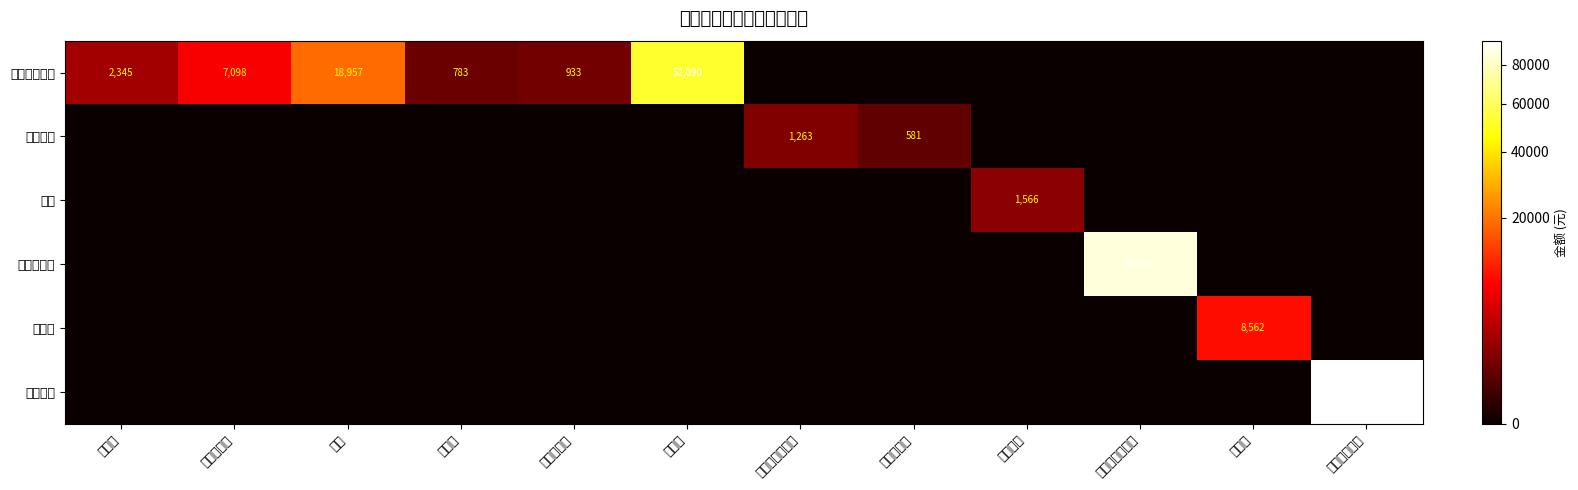

The value of 分部分项工程 at 直腹杆 is 783. True or false?

True